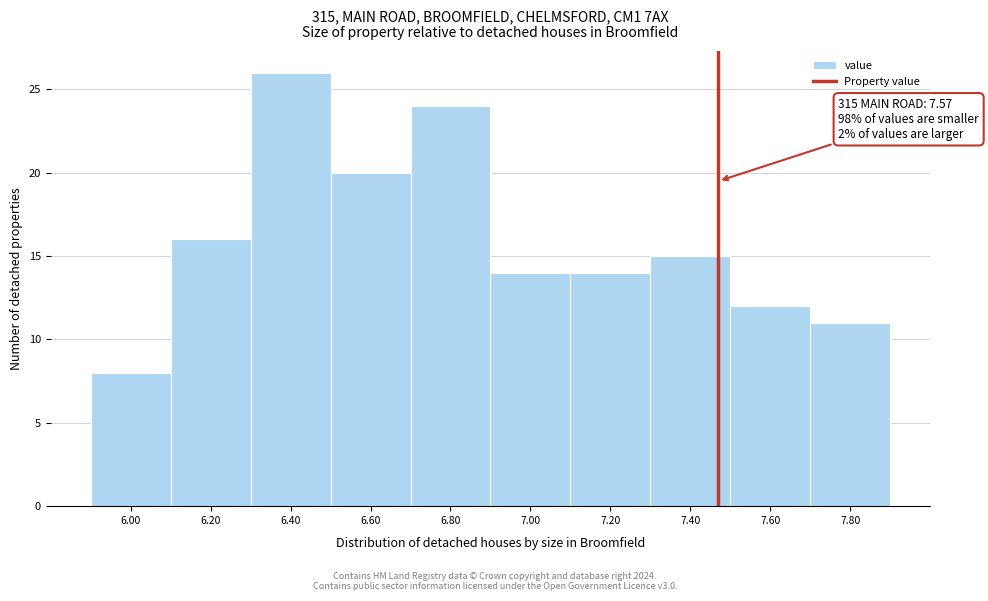

Reading left to right, what are all the values shown in this chart?

8	16	26	20	24	14	14	15	12	11